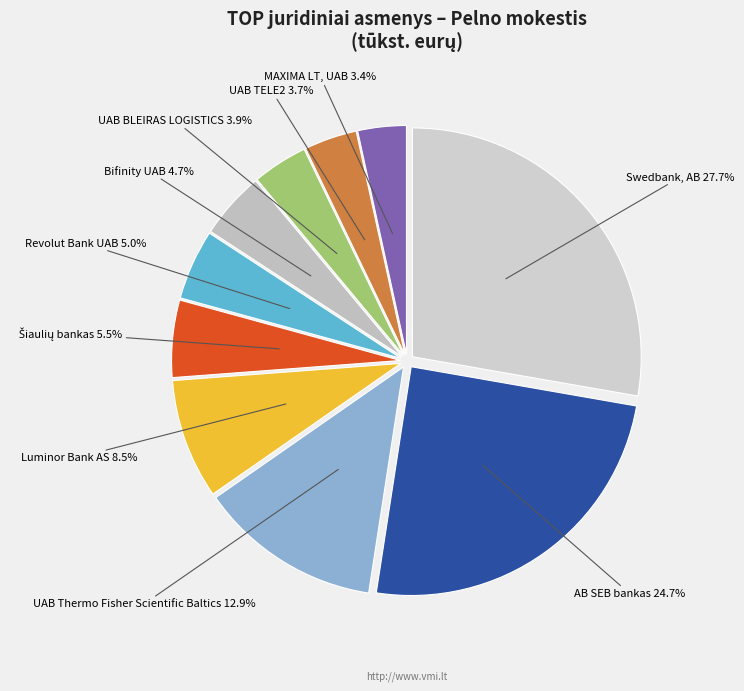

How many segments does this pie chart have?

10